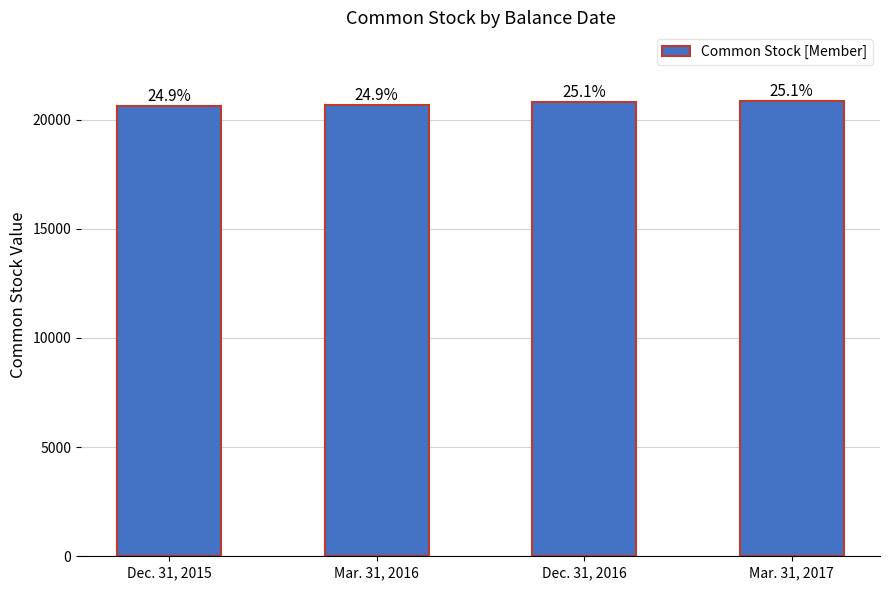

True or false: the data shows 29348 at Dec. 31, 2015.

False